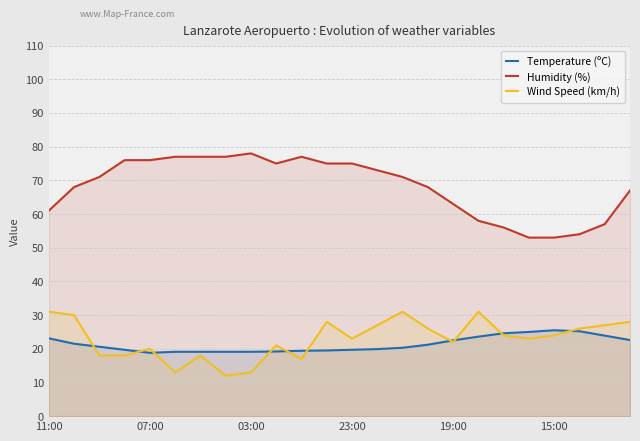

Rank the series by their maximum value, from lowest to highest.

Temperature (ºC), Wind Speed (km/h), Humidity (%)